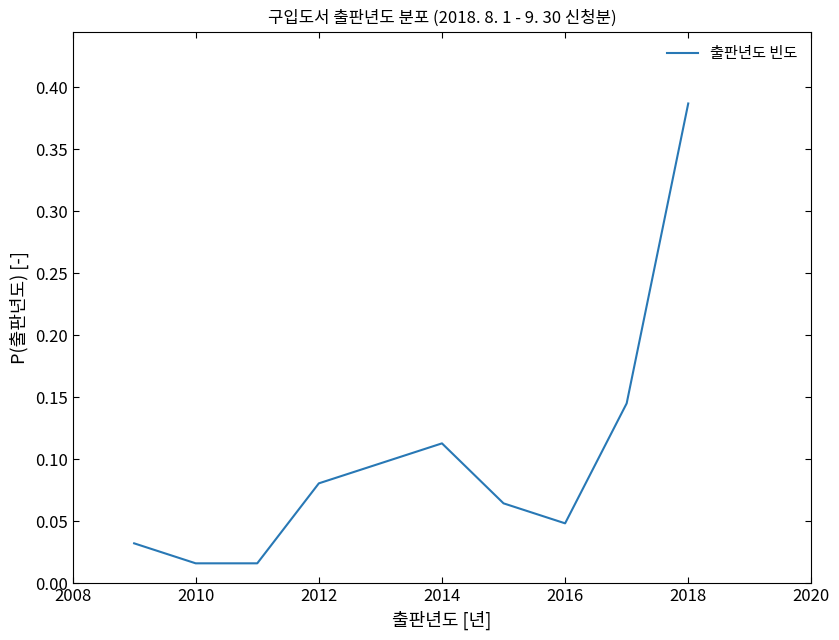

Does the chart have visible grid lines?

No